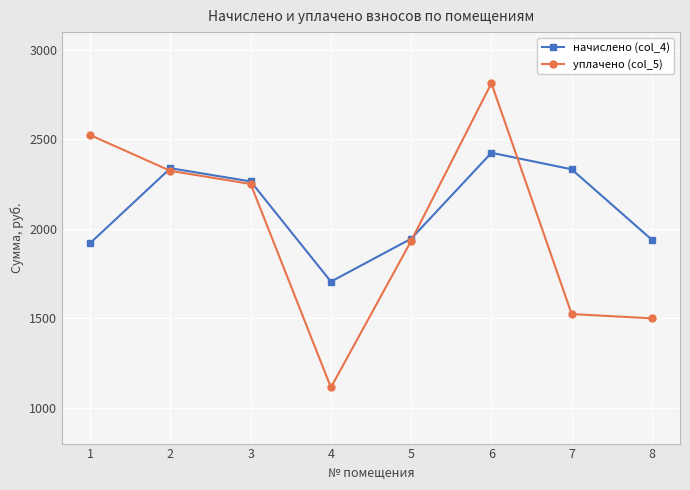

What is the spread (max minus min) of values at 1?

603.7